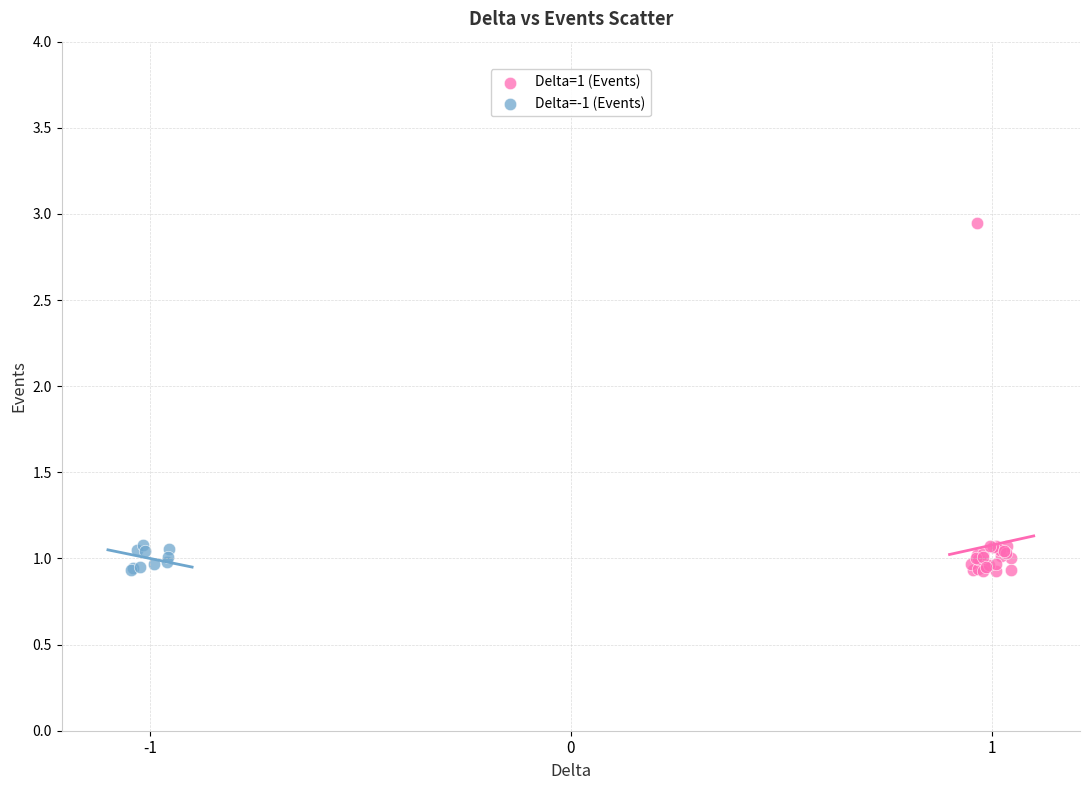

Which series has the largest Y range (max minus min)?

Delta=1 (Events)